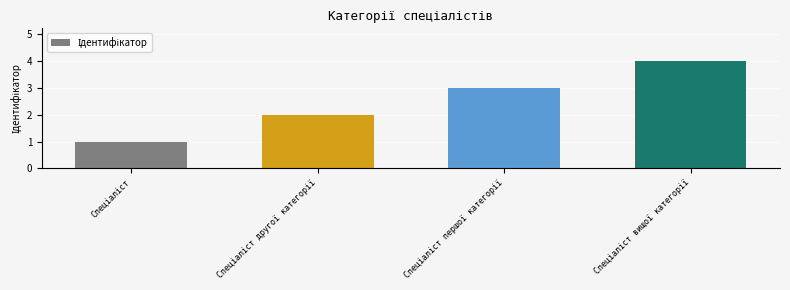

What is the smallest value displayed?

1